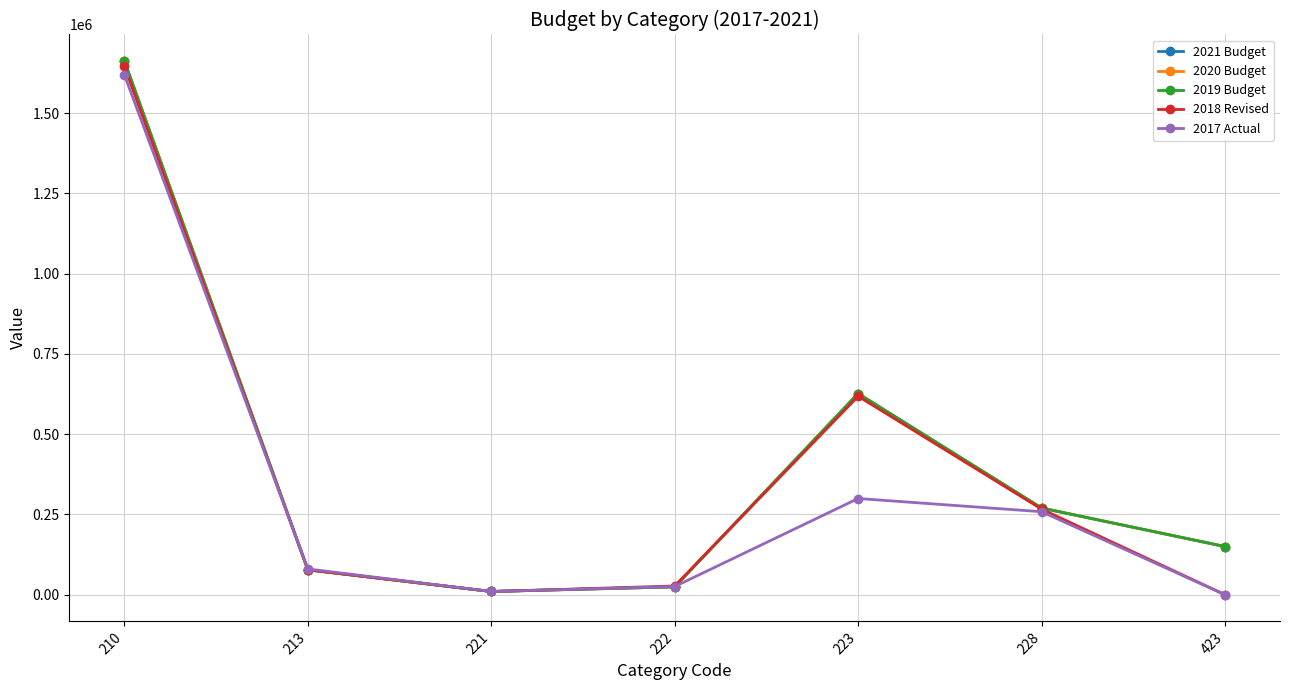

Does the chart display data point markers on the line(s)?

Yes